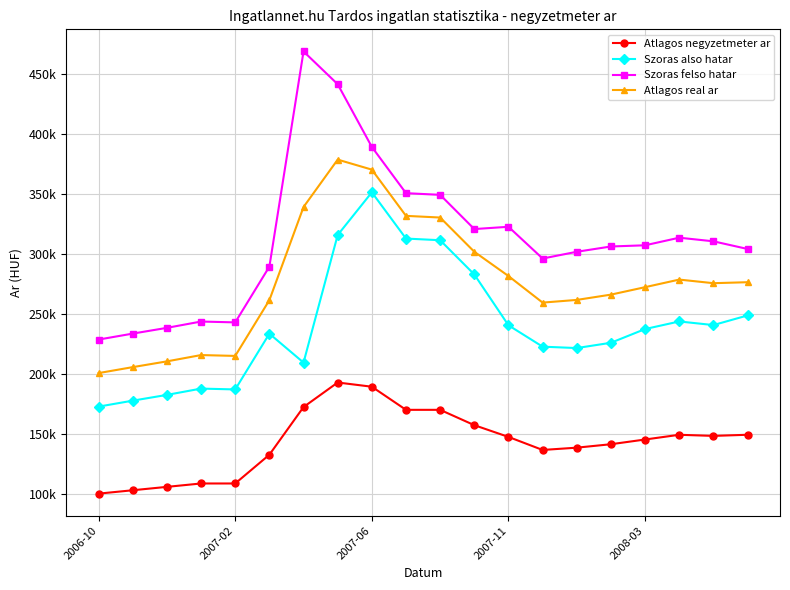

Is this an area chart (filled region under the line)?

No